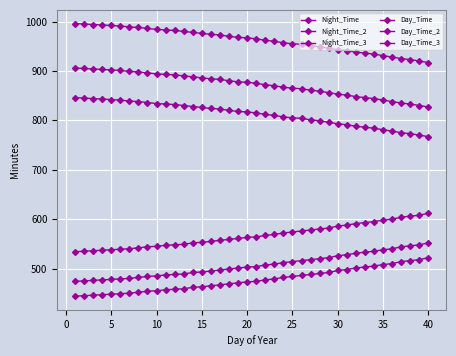

How many values in the Night_Time_3 series are below 967?

20